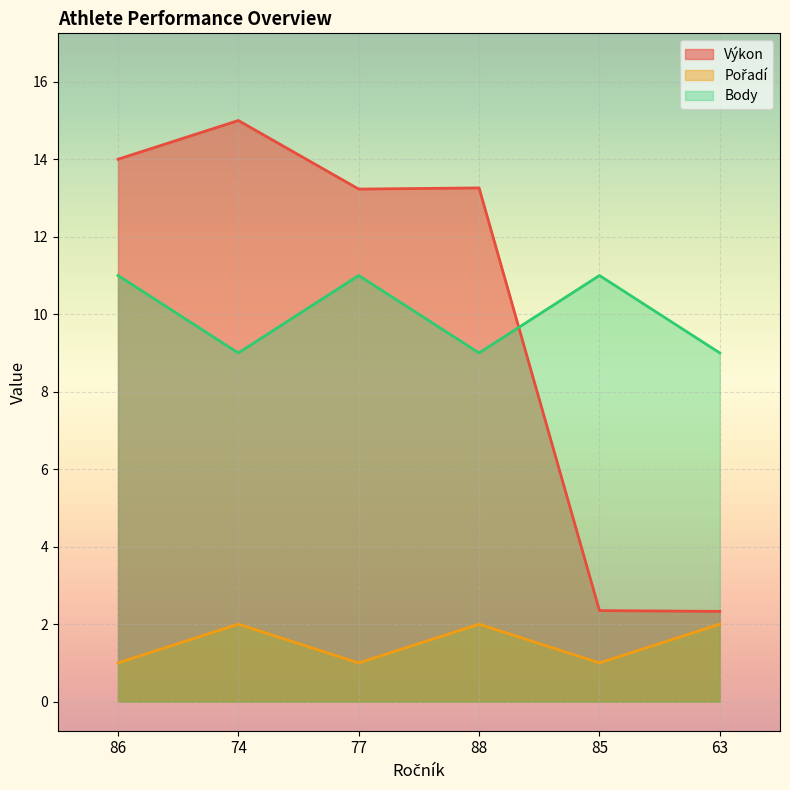

Reading left to right, what are all the values shown in this chart?

Výkon: 14.0	15.0	13.2	13.3	2.4	2.3
Pořadí: 1.0	2.0	1.0	2.0	1.0	2.0
Body: 11.0	9.0	11.0	9.0	11.0	9.0